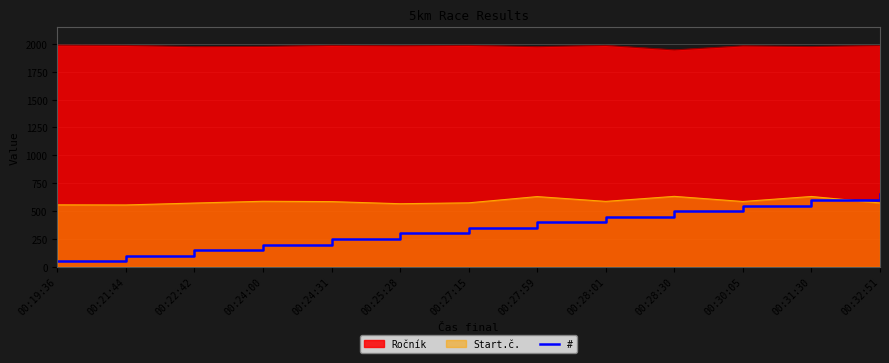

Rank the categories by value from lowest to highest.

00:19:36, 00:21:44, 00:22:42, 00:24:00, 00:24:31, 00:25:28, 00:27:15, 00:27:59, 00:28:01, 00:28:30, 00:30:05, 00:31:30, 00:32:51